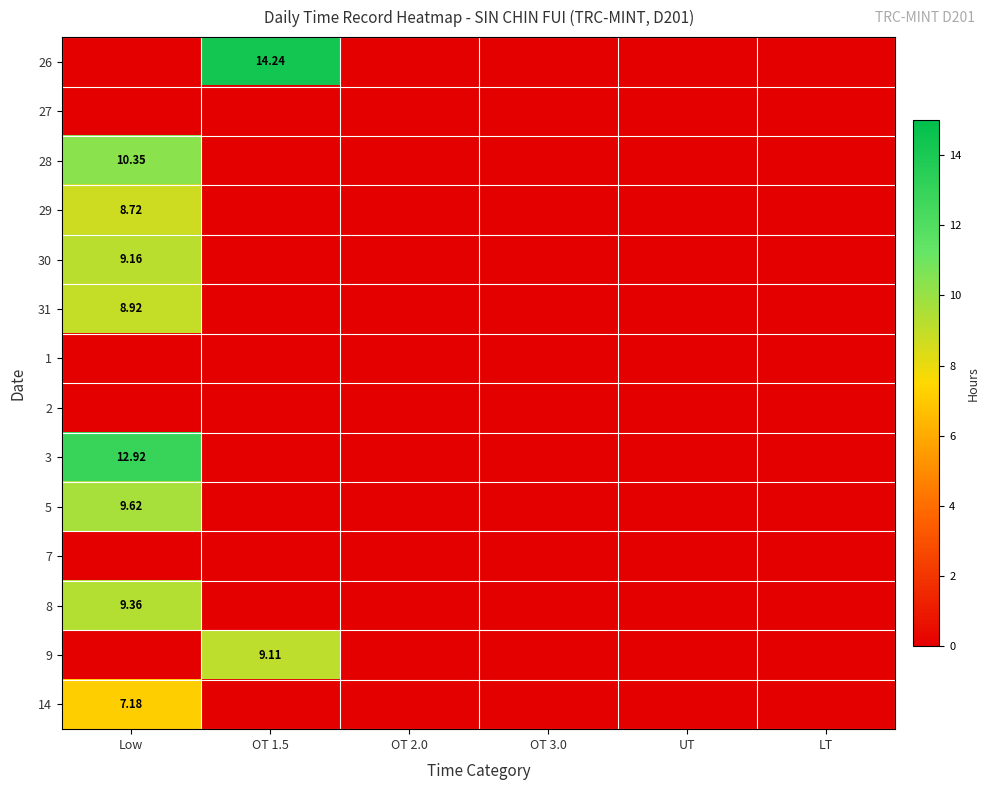

What is the maximum value for 26?

14.2